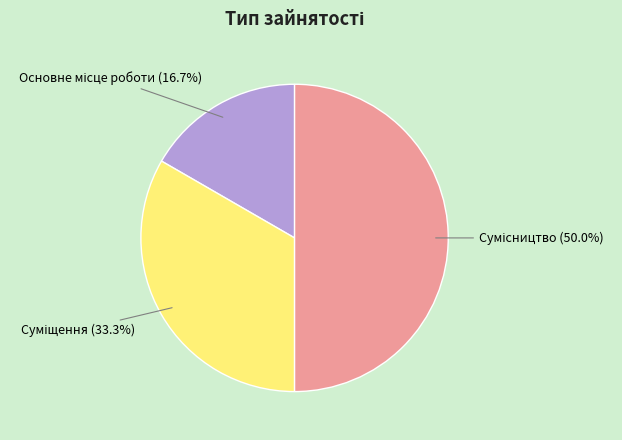

Count the number of slices in the pie.

3